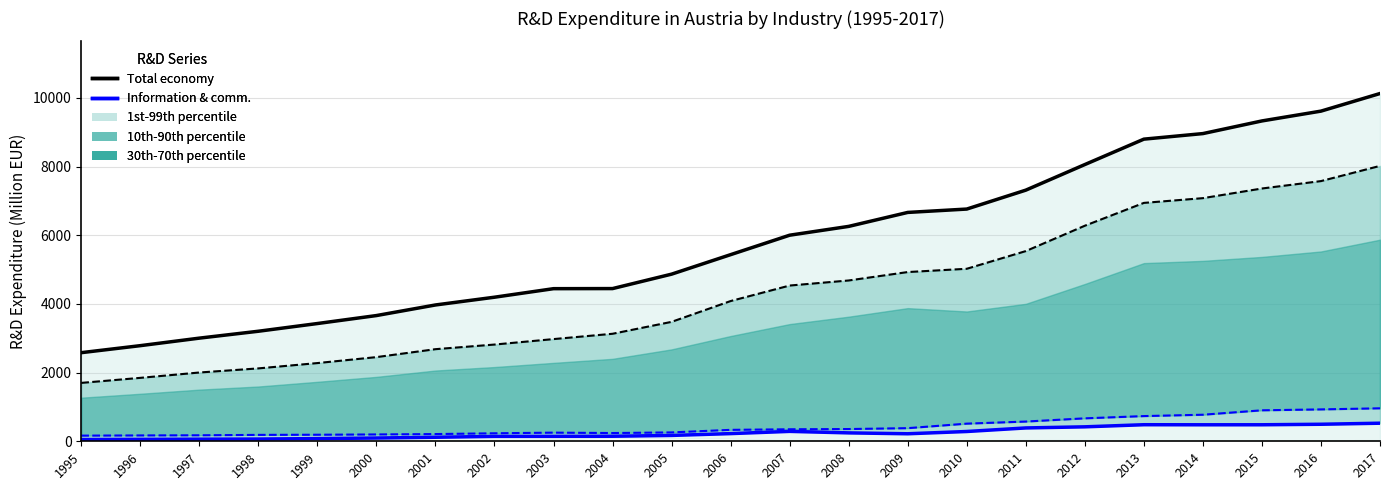

How many lines are shown in the chart?

4